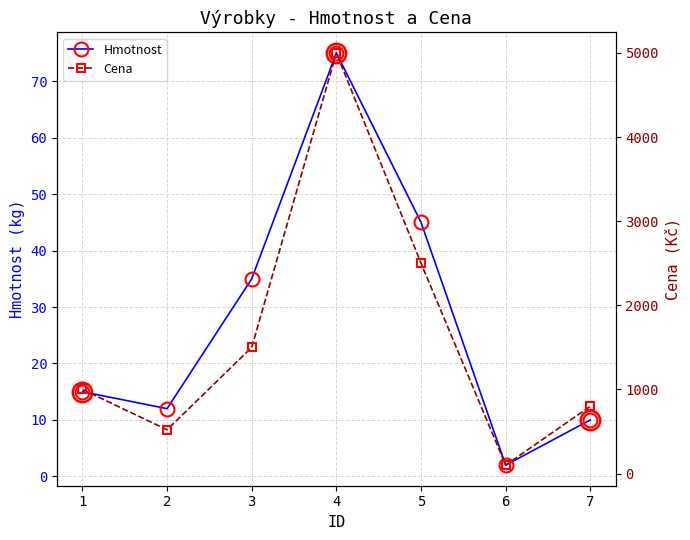

Rank the series by their maximum value, from lowest to highest.

Hmotnost, Cena